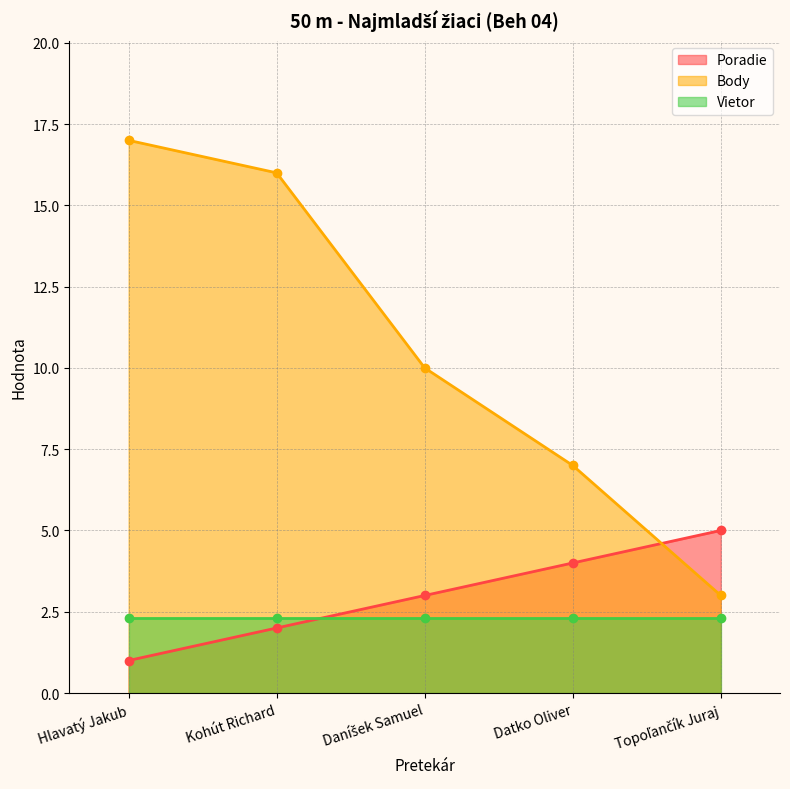

Which series has the largest range (max minus min)?

Body